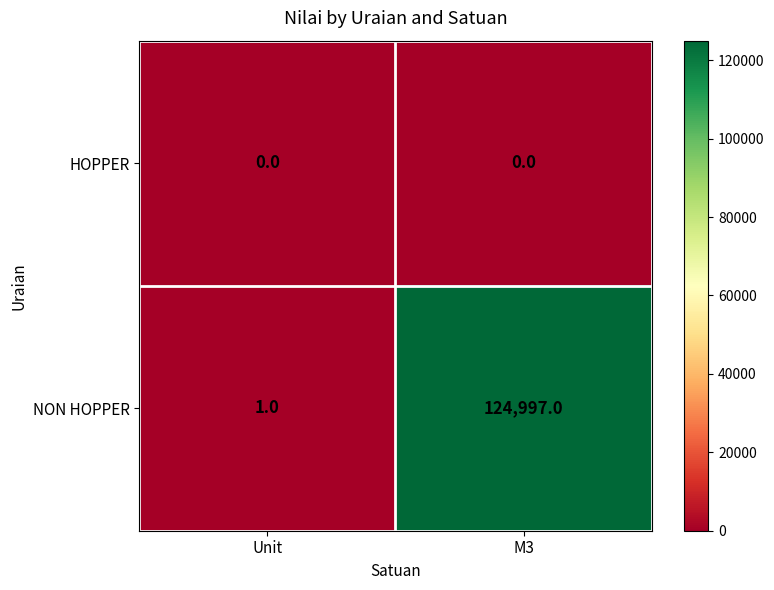

What is the average value of the NON HOPPER series?

62499